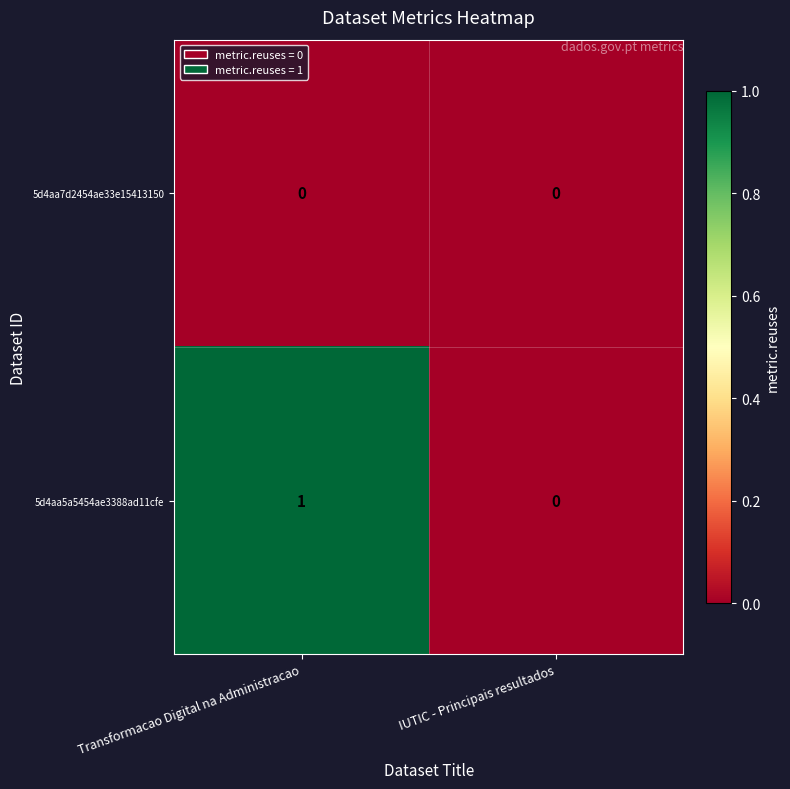

List the series in order of their peak value, highest first.

5d4aa5a5454ae3388ad11cfe, 5d4aa7d2454ae33e15413150